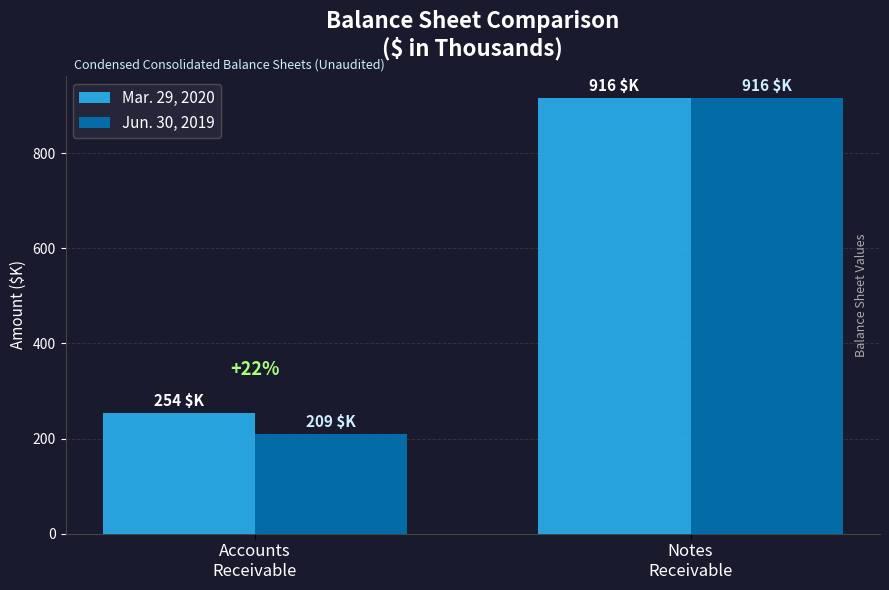

Are the bars grouped side by side (vs. stacked)?

Yes